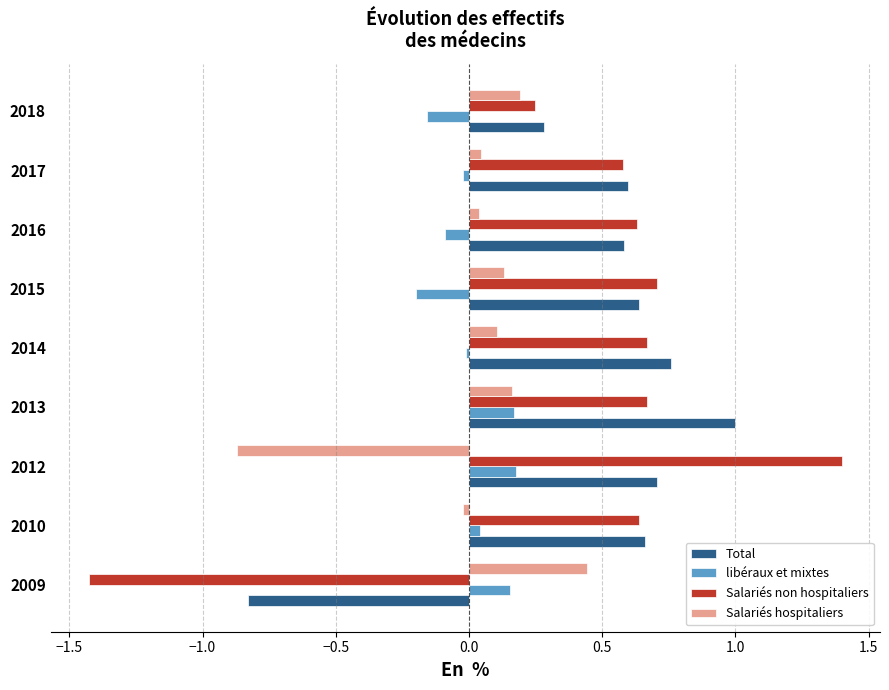

Is the value of libéraux et mixtes at 2015 greater than the value of Salariés non hospitaliers at 2012?

No